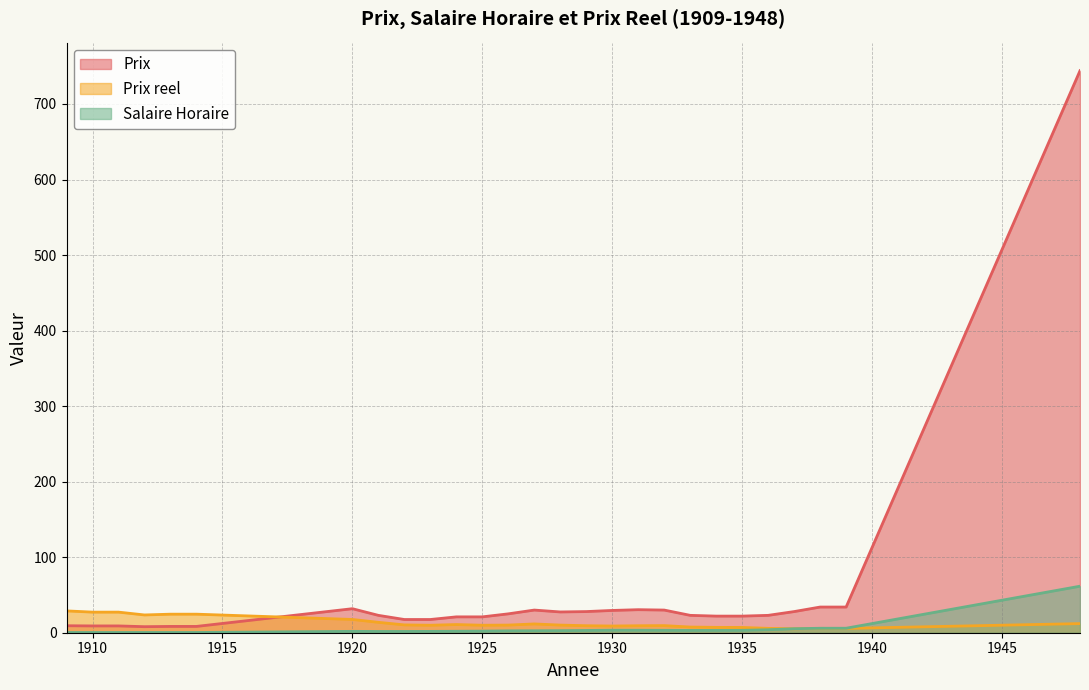

Where do Prix and Prix reel first cross each other?

1914 and 1920